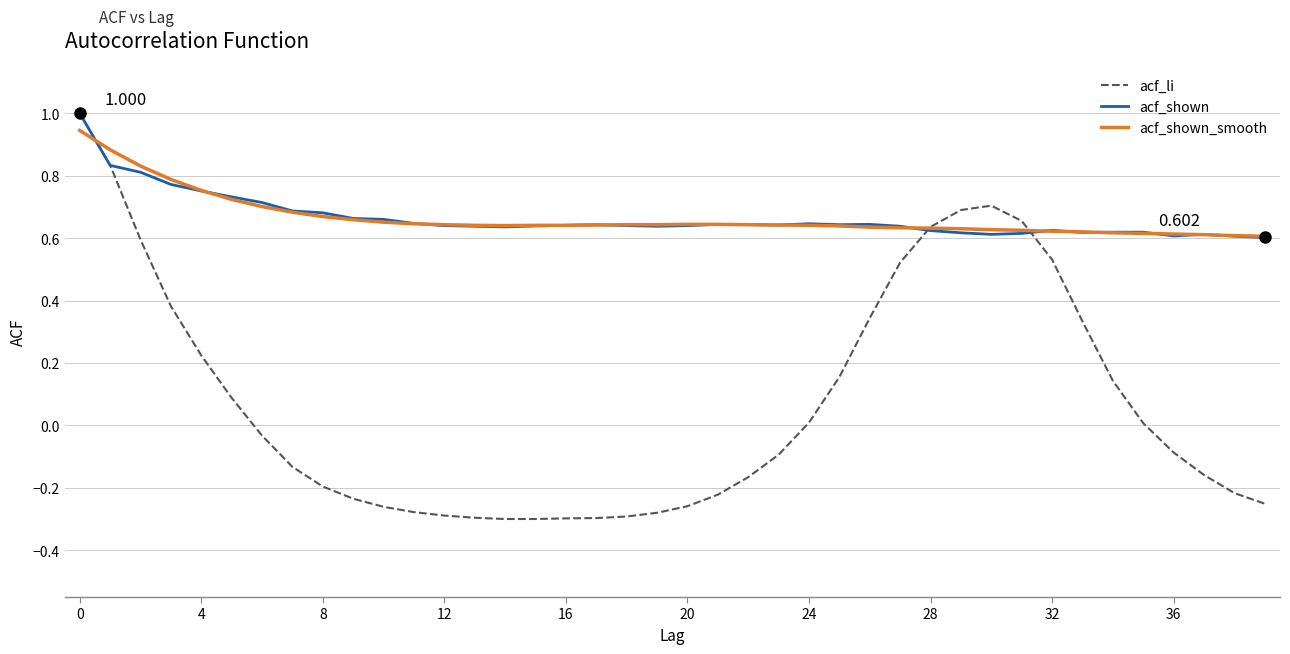

Which series has the widest spread of values?

acf_li